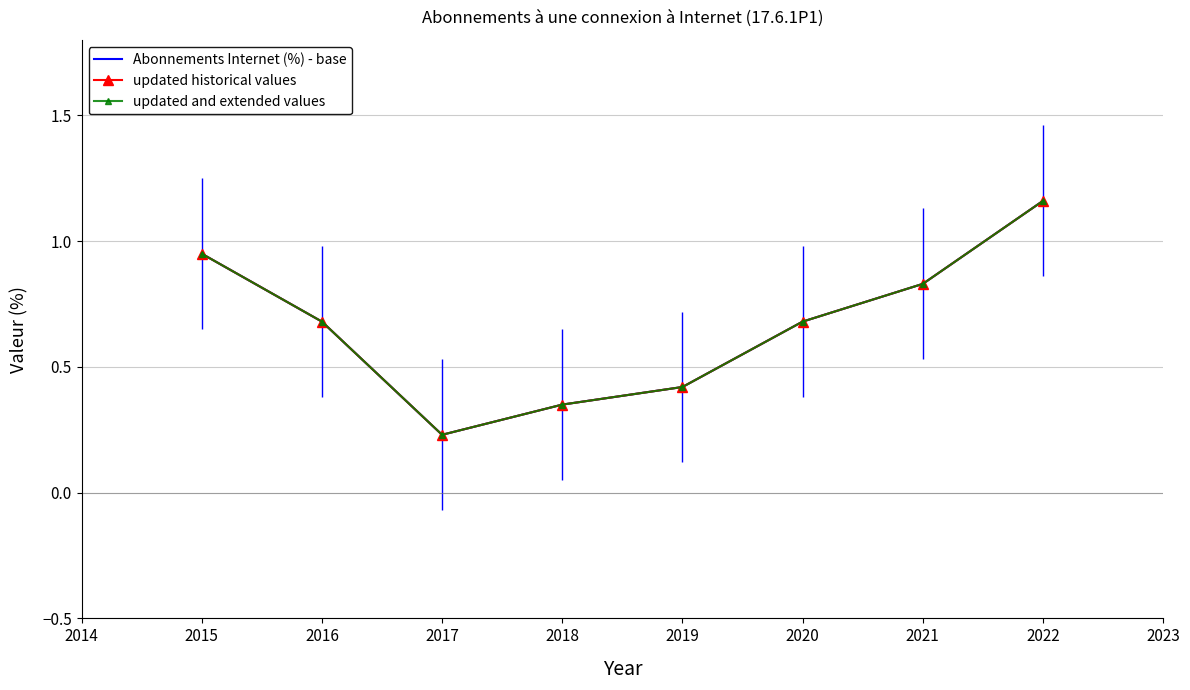

True or false: updated historical values and updated and extended values intersect in this chart.

False